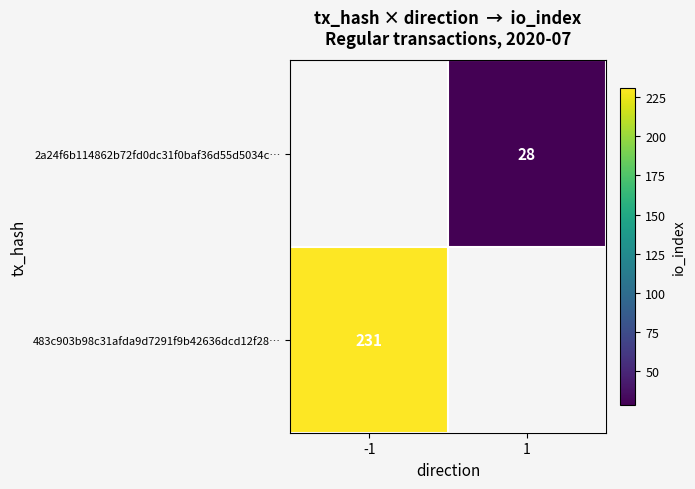

True or false: 2a24f6b114862b72fd0dc31f0baf36d55d5034c… has a value of 43 at 1.

False